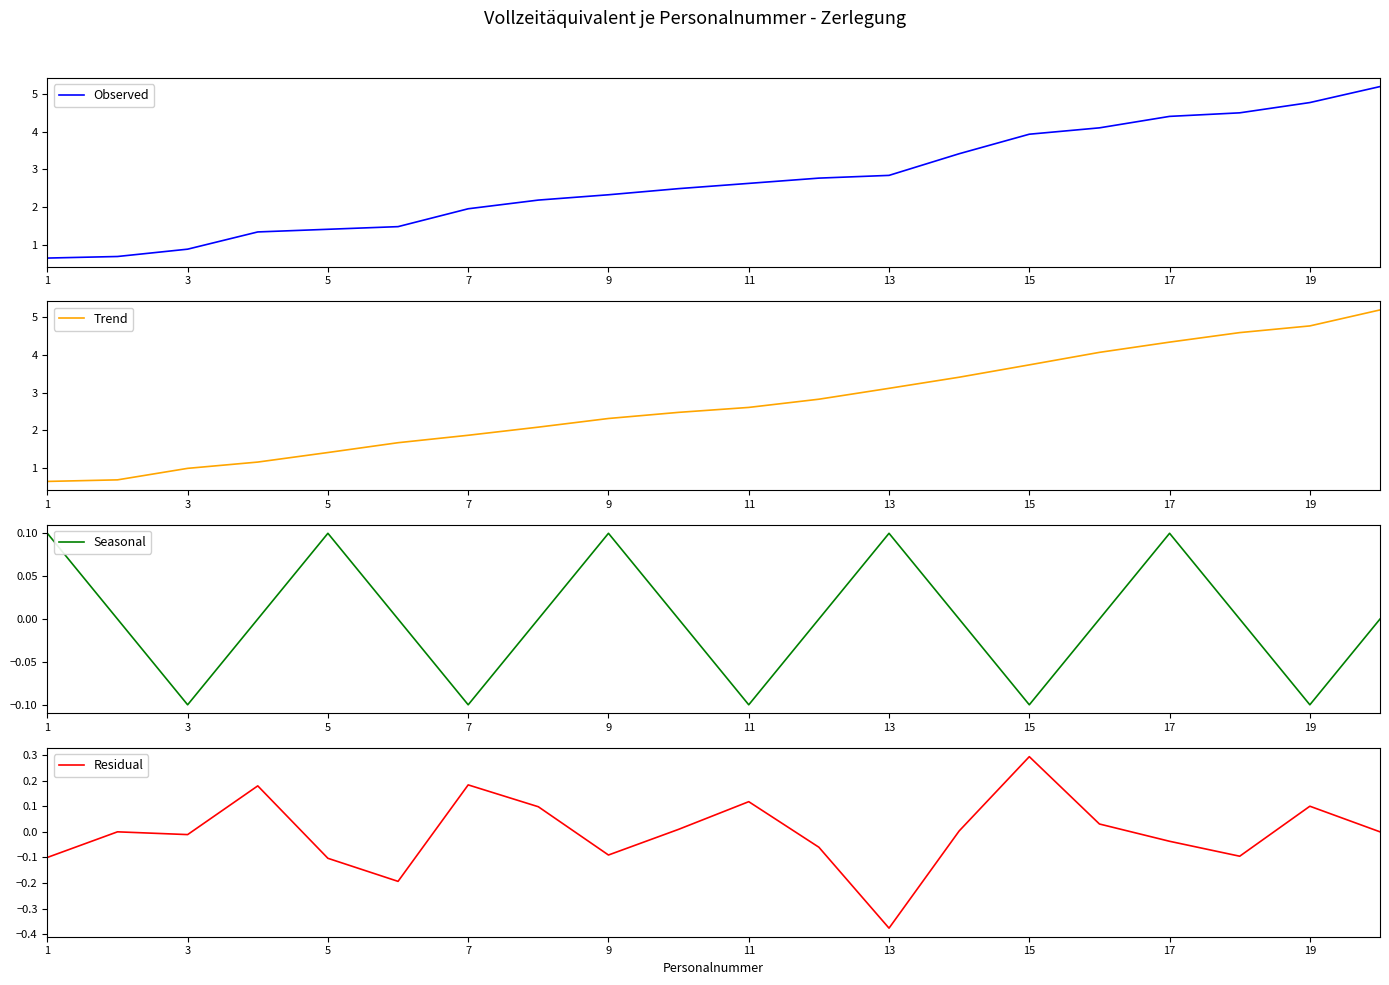

Does the chart display data point markers on the line(s)?

No